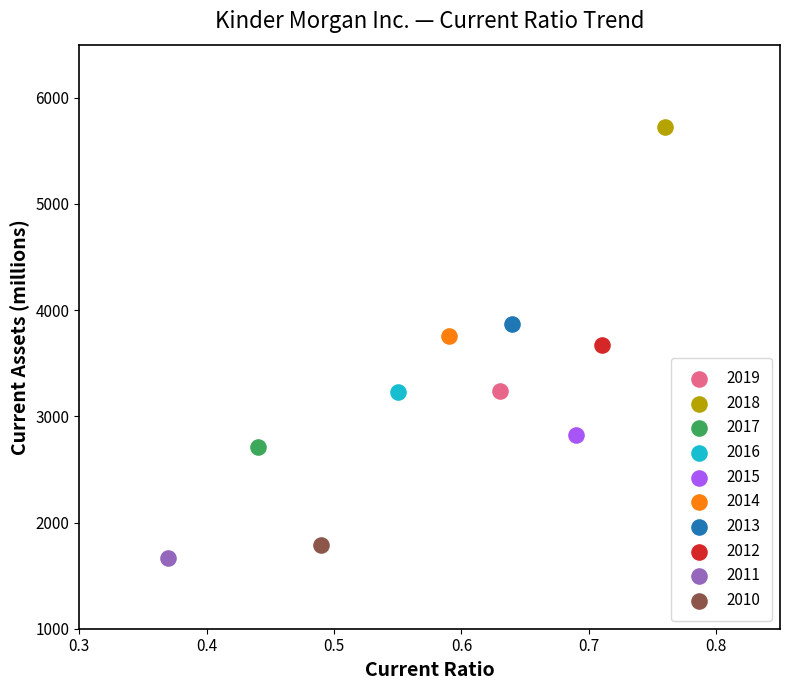

What are all the series names shown in the legend?

2019, 2018, 2017, 2016, 2015, 2014, 2013, 2012, 2011, 2010